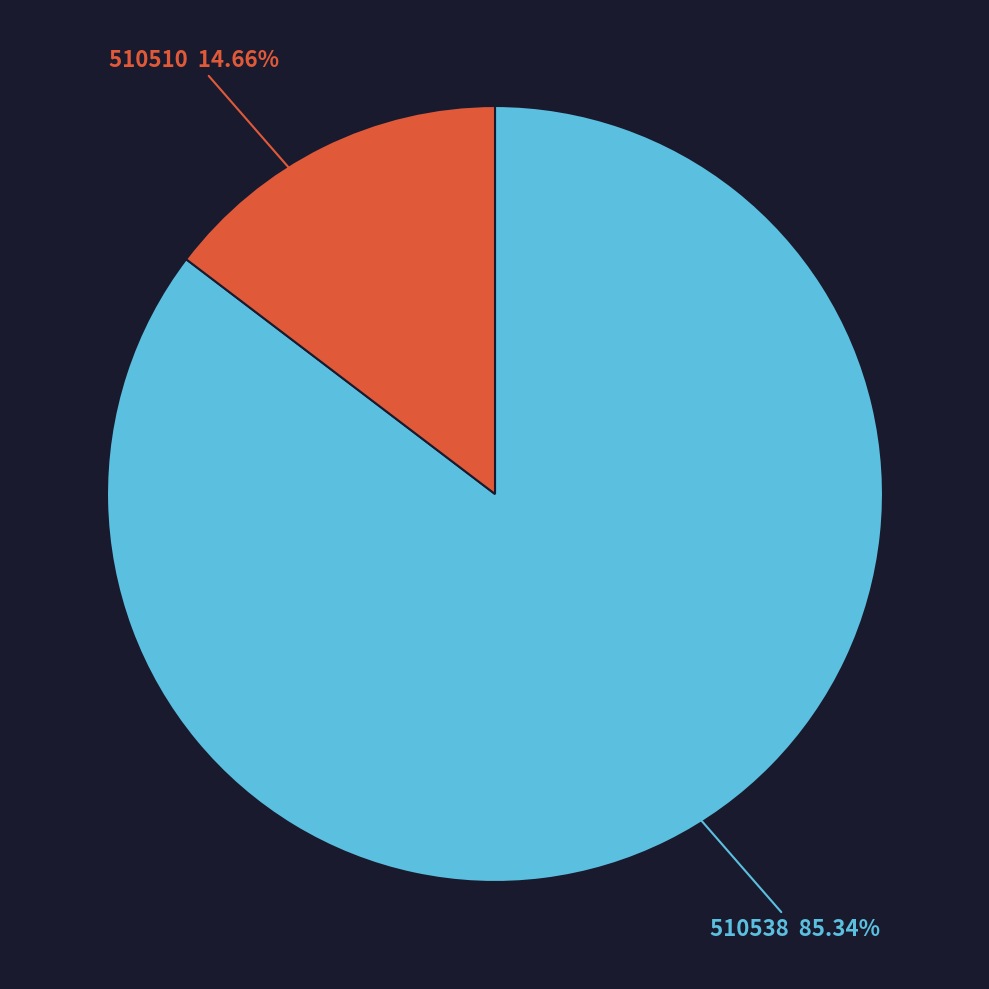

Count the number of slices in the pie.

2